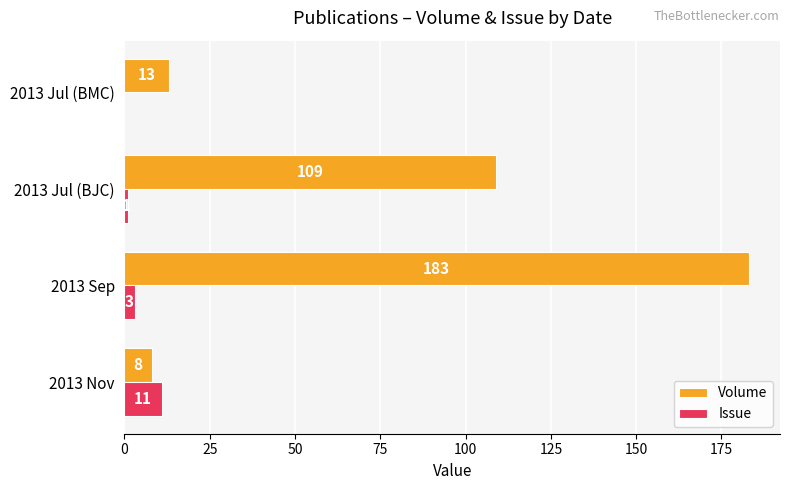

The Issue series shows 11 at 2013 Nov. True or false?

True